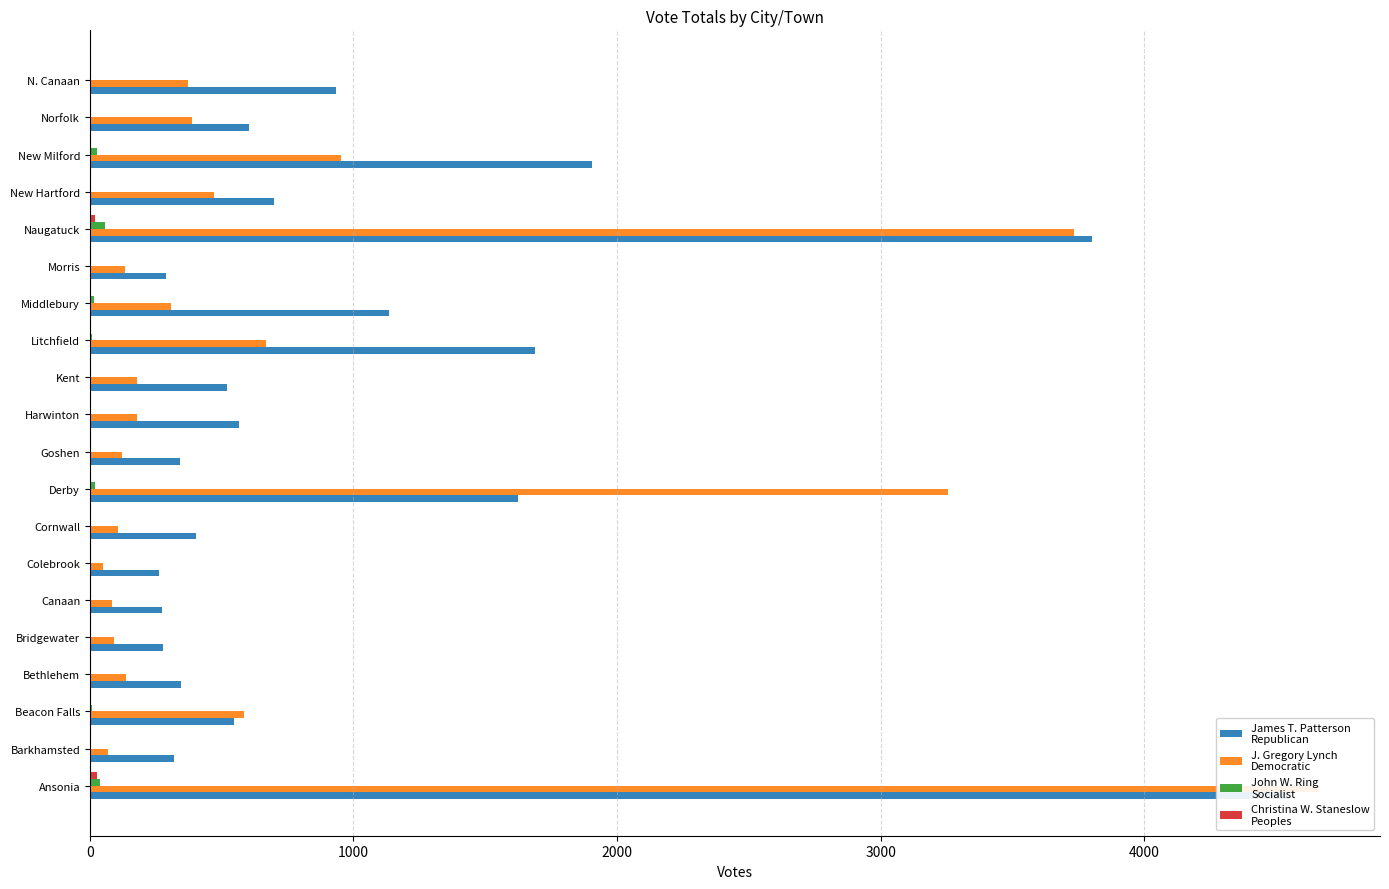

How many groups of bars are there?

20